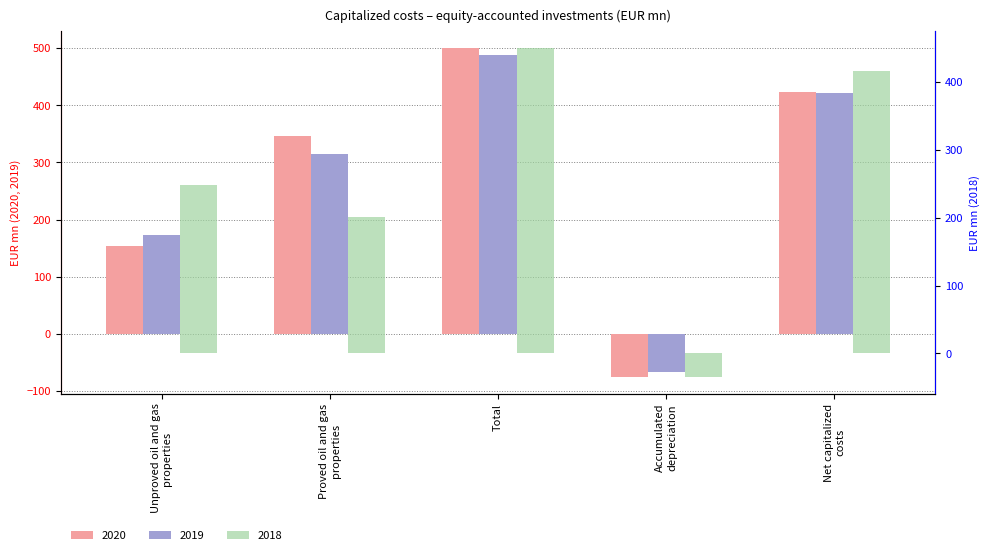

What are all the series names shown in the legend?

2020, 2019, 2018